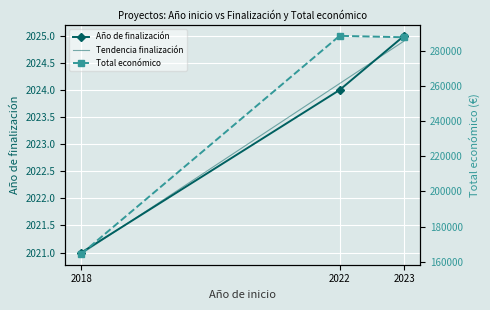

What is the total value across all series at 2018?

166621